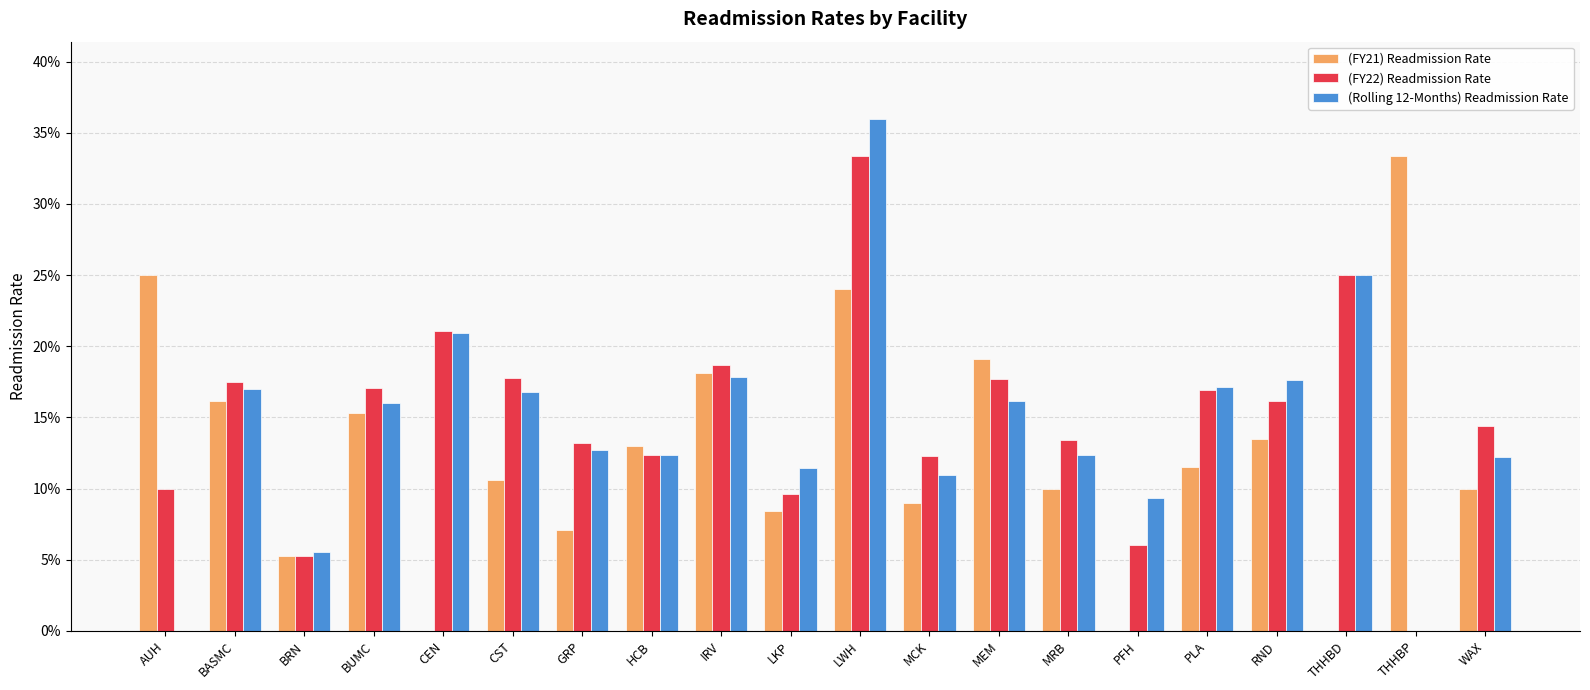

What is the total value across all series at MCK?

0.3